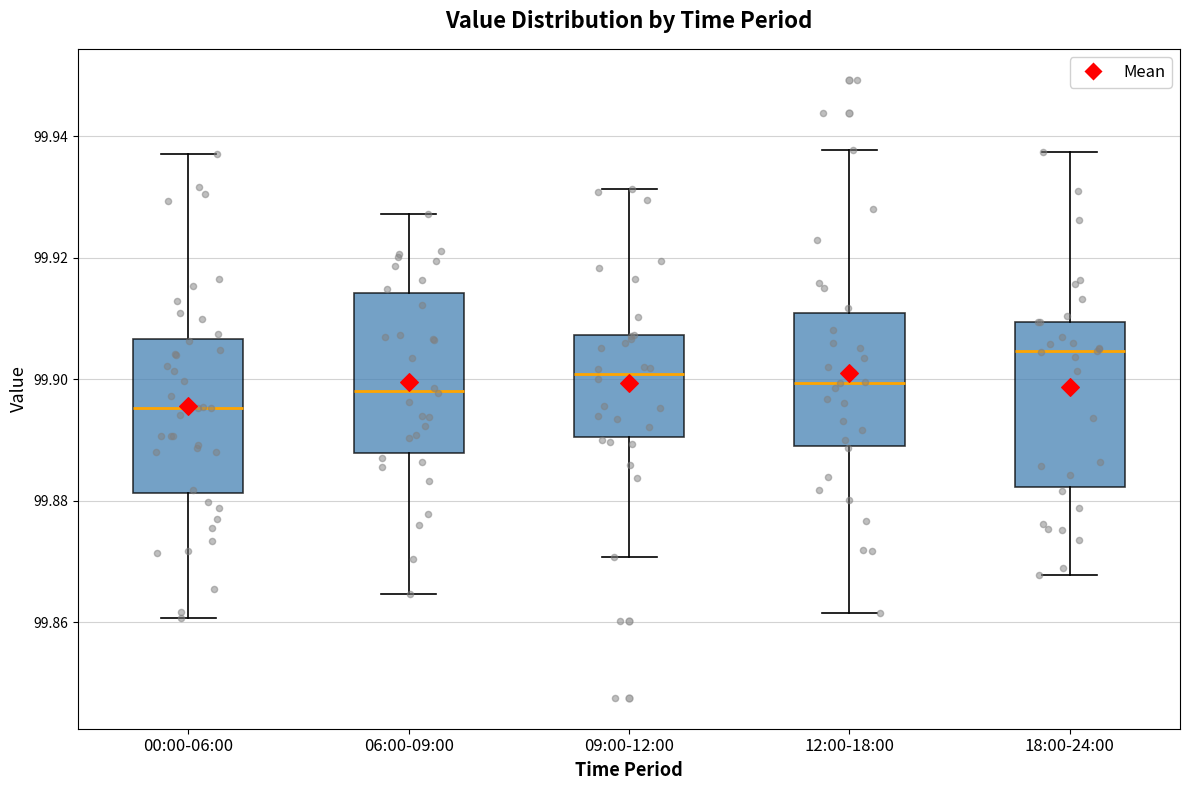

Reading left to right, transcribe this box plot: for each box, give where its median line is, the range the box spans, and where its two whiskers end, as read against the y-axis. The values are not printed on the chart, so give them approximately, as read against the axis.

00:00-06:00: median 99.896, box 99.882 to 99.906, whiskers 99.860 to 99.938
06:00-09:00: median 99.898, box 99.888 to 99.914, whiskers 99.864 to 99.928
09:00-12:00: median 99.900, box 99.890 to 99.908, whiskers 99.870 to 99.932
12:00-18:00: median 99.900, box 99.888 to 99.910, whiskers 99.862 to 99.938
18:00-24:00: median 99.904, box 99.882 to 99.910, whiskers 99.868 to 99.938